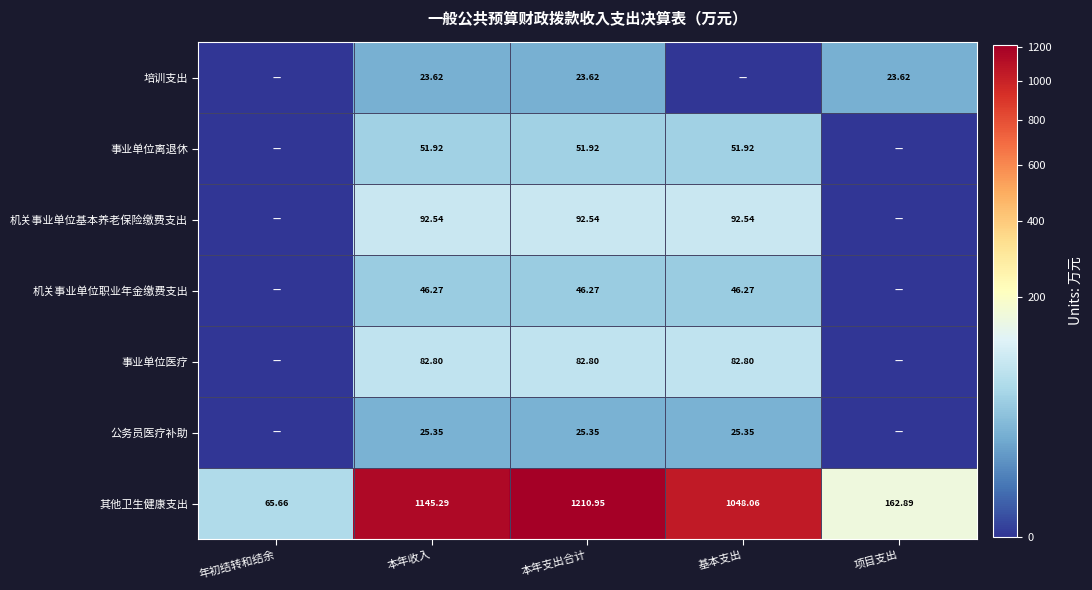

How many categories are shown in the chart?

5